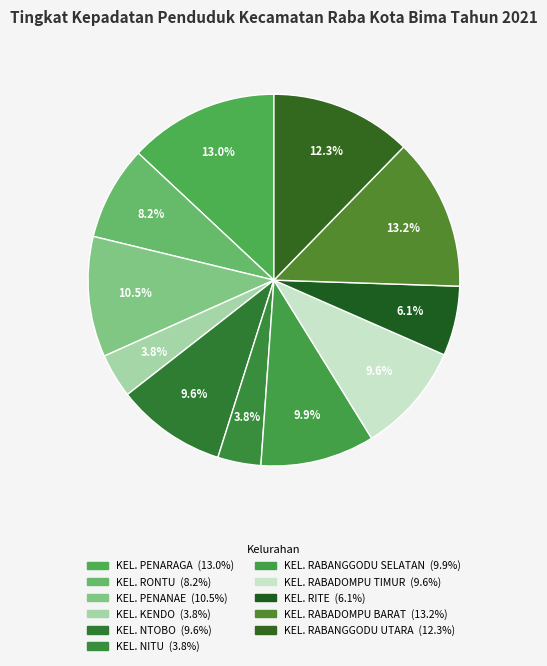

Which has a higher value, KEL. RITE or KEL. RABANGGODU UTARA?

KEL. RABANGGODU UTARA